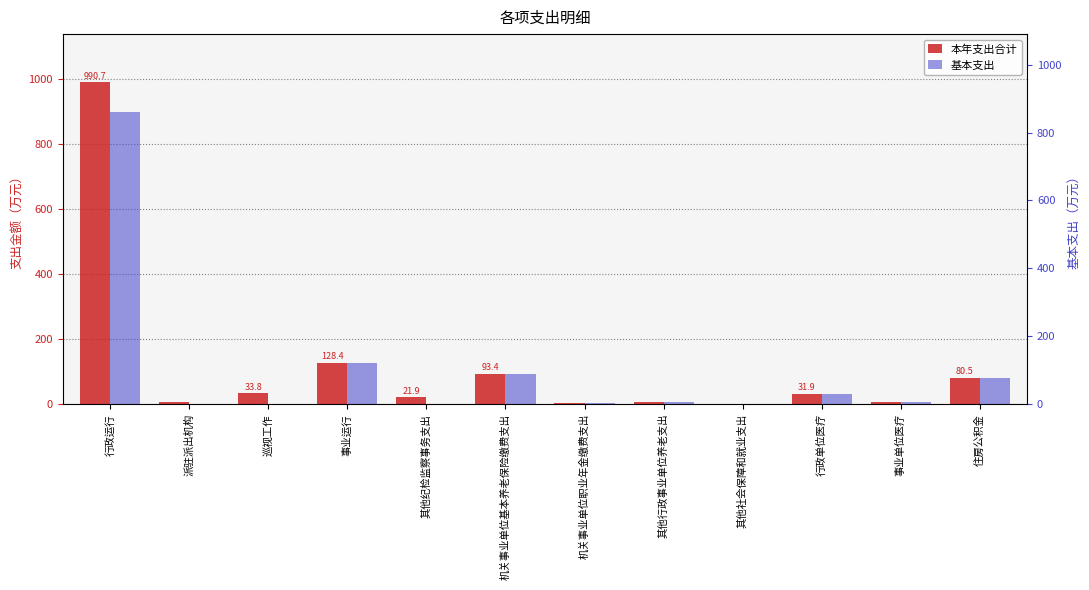

At which category is the sum across all series the highest?

行政运行